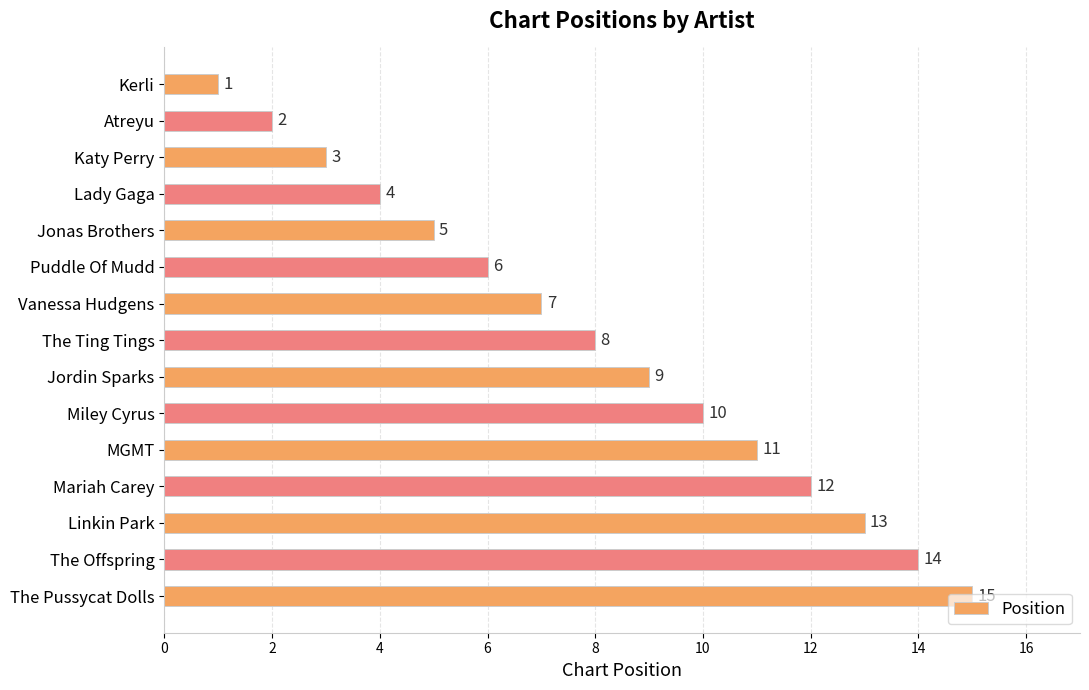

How many data points are less than 8?

7